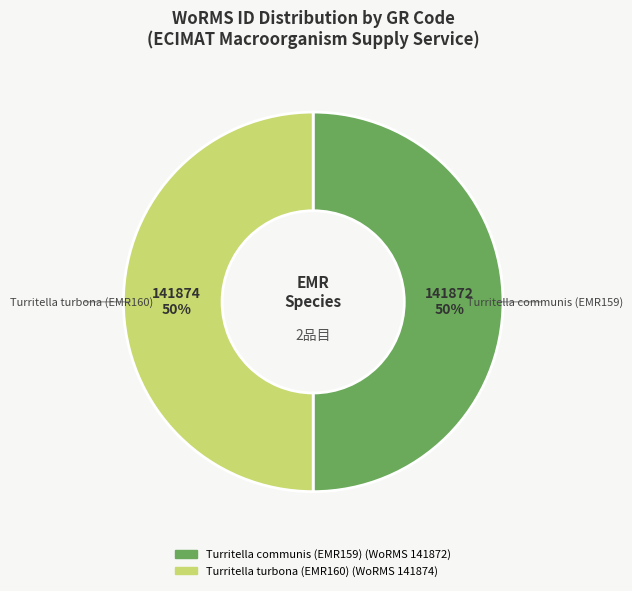

To the nearest percent, what is the combined percentage of Turritella communis (EMR159) and Turritella turbona (EMR160)?

100%